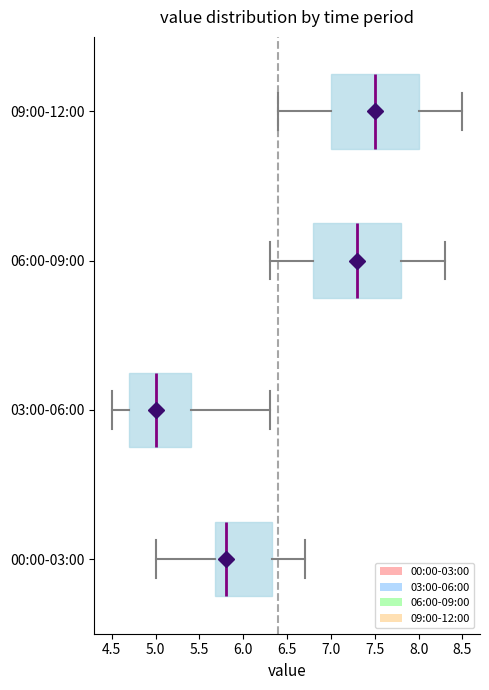

Reading bottom to top, transcribe this box plot: for each box, give where its median line is, the range the box spans, and where its two whiskers end, as read against the x-axis. The values are not printed on the chart, so give them approximately, as read against the axis.

00:00-03:00: median 5.80, box 5.70 to 6.35, whiskers 5.00 to 6.70
03:00-06:00: median 5.00, box 4.70 to 5.40, whiskers 4.50 to 6.30
06:00-09:00: median 7.30, box 6.80 to 7.80, whiskers 6.30 to 8.30
09:00-12:00: median 7.50, box 7.00 to 8.00, whiskers 6.40 to 8.50